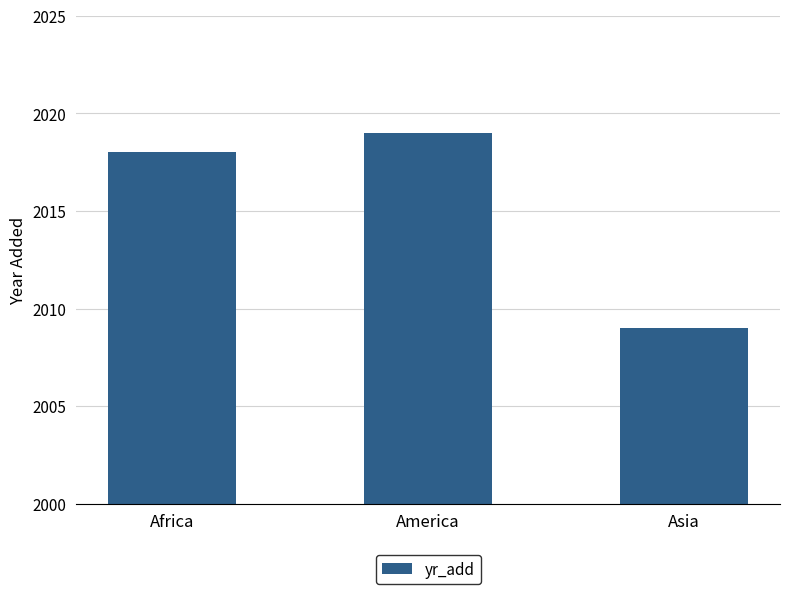

Reading left to right, what are all the values shown in this chart?

2018	2019	2009